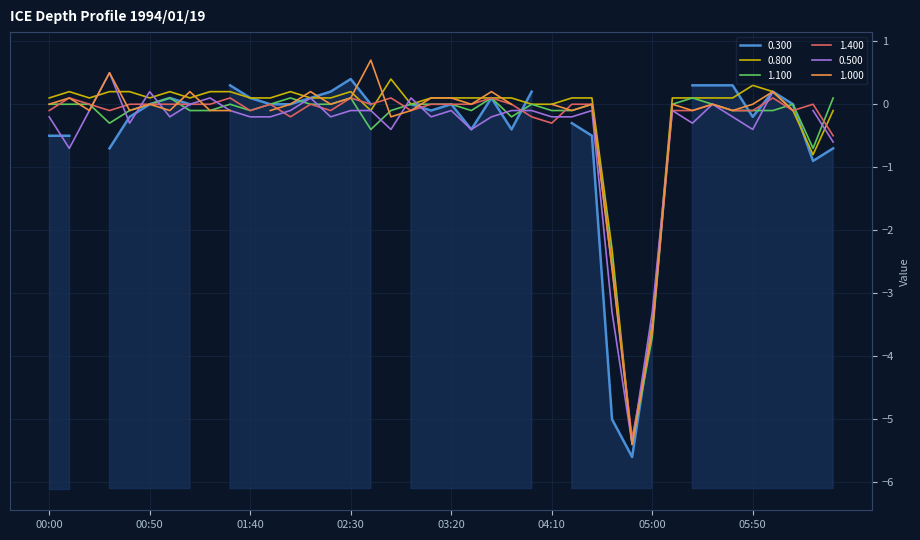

What is the lowest value of the 0.800 series?

-5.4